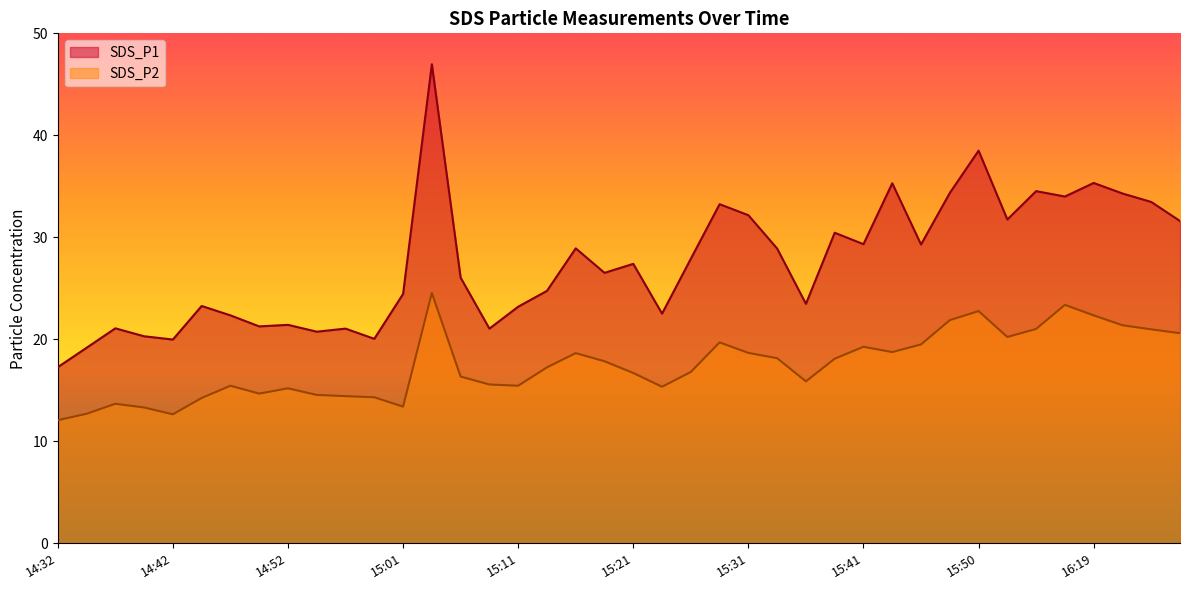

Reading left to right, list all the values displayed in this chart.

SDS_P1: 17.3	19.2	21.1	20.3	20.0	23.3	22.4	21.3	21.4	20.8	21.1	20.1	24.4	47.0	26.1	21.1	23.2	24.8	28.9	26.5	27.4	22.5	27.9	33.2	32.2	28.9	23.5	30.4	29.3	35.3	29.3	34.4	38.5	31.8	34.5	34.0	35.3	34.3	33.5	31.6
SDS_P2: 12.1	12.7	13.7	13.3	12.7	14.2	15.4	14.7	15.2	14.6	14.4	14.3	13.4	24.6	16.4	15.6	15.4	17.2	18.6	17.9	16.7	15.3	16.8	19.7	18.7	18.1	15.9	18.1	19.3	18.8	19.5	21.9	22.8	20.2	21.0	23.4	22.4	21.4	21.0	20.6